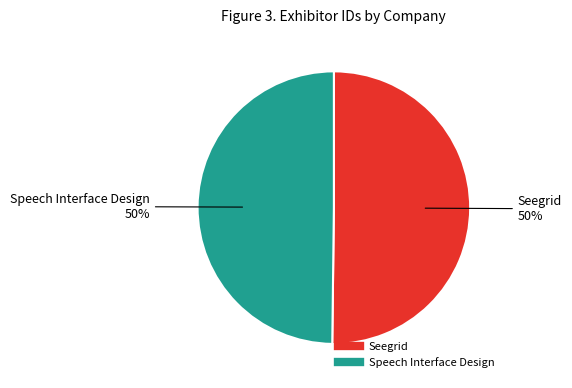

What is the ratio of the value at Speech Interface Design to the value at Seegrid?

1.0